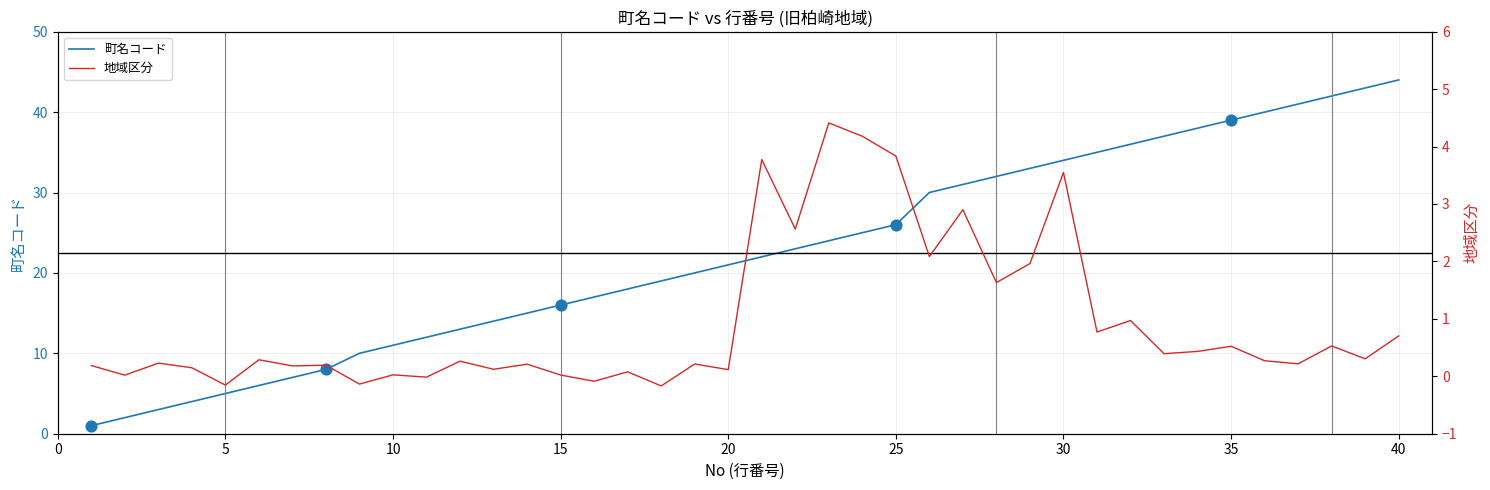

Which series contains the lowest Y value?

地域区分